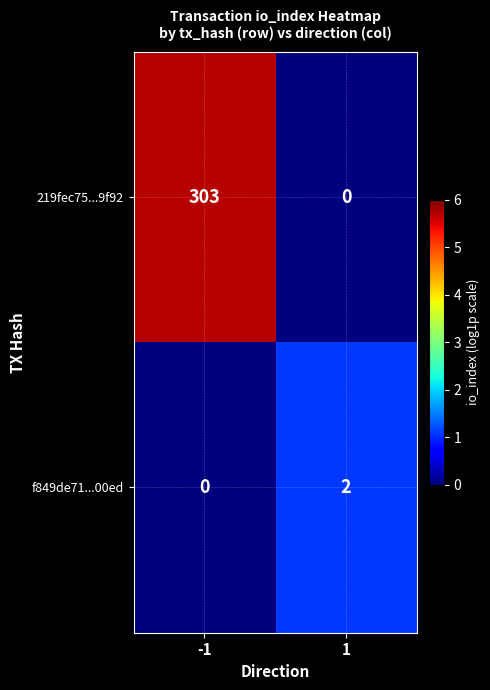

Is it true that f849de71...00ed equals 1 at -1?

False